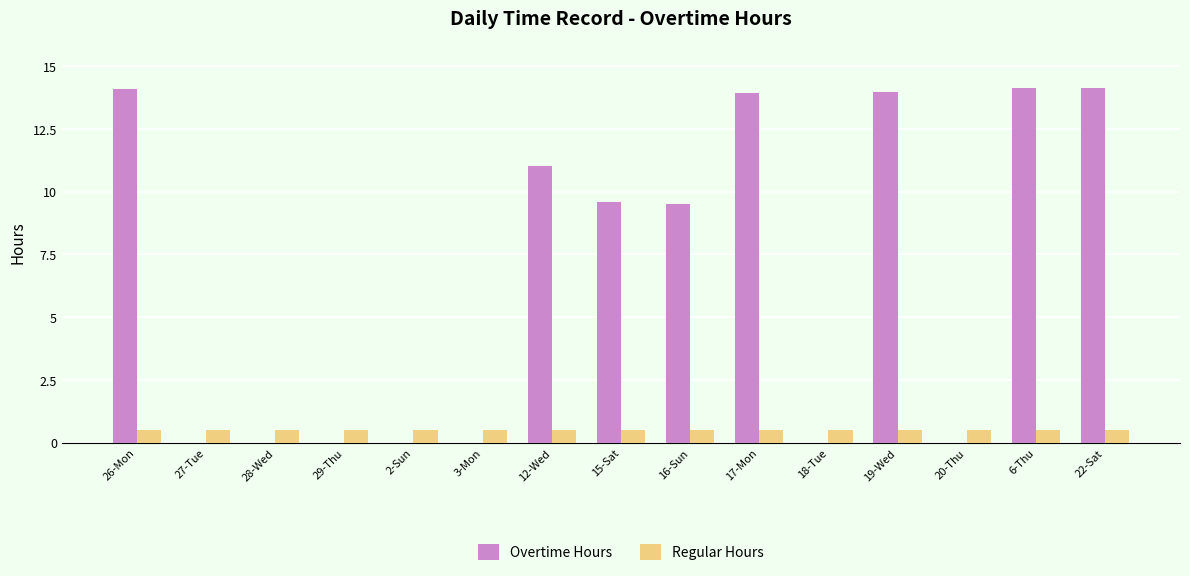

What is the maximum value shown in the chart?

14.1